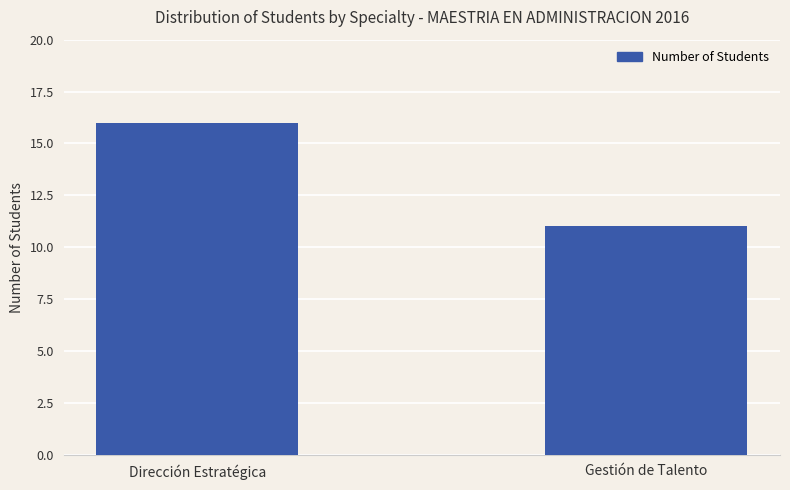

What value does the data have at Gestión de Talento?

11